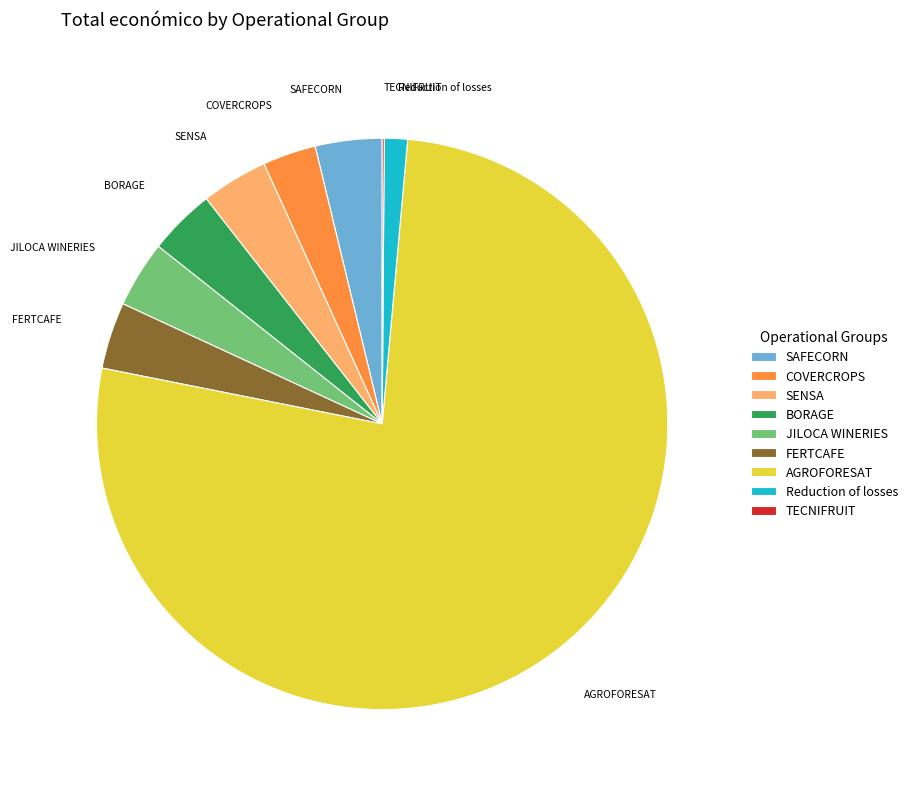

Which slice is the largest?

AGROFORESAT